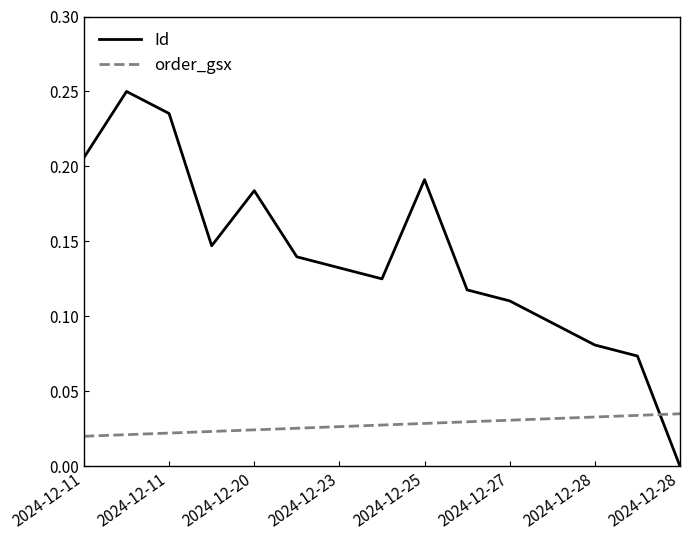

How many values in the Id series exceed 0?

14